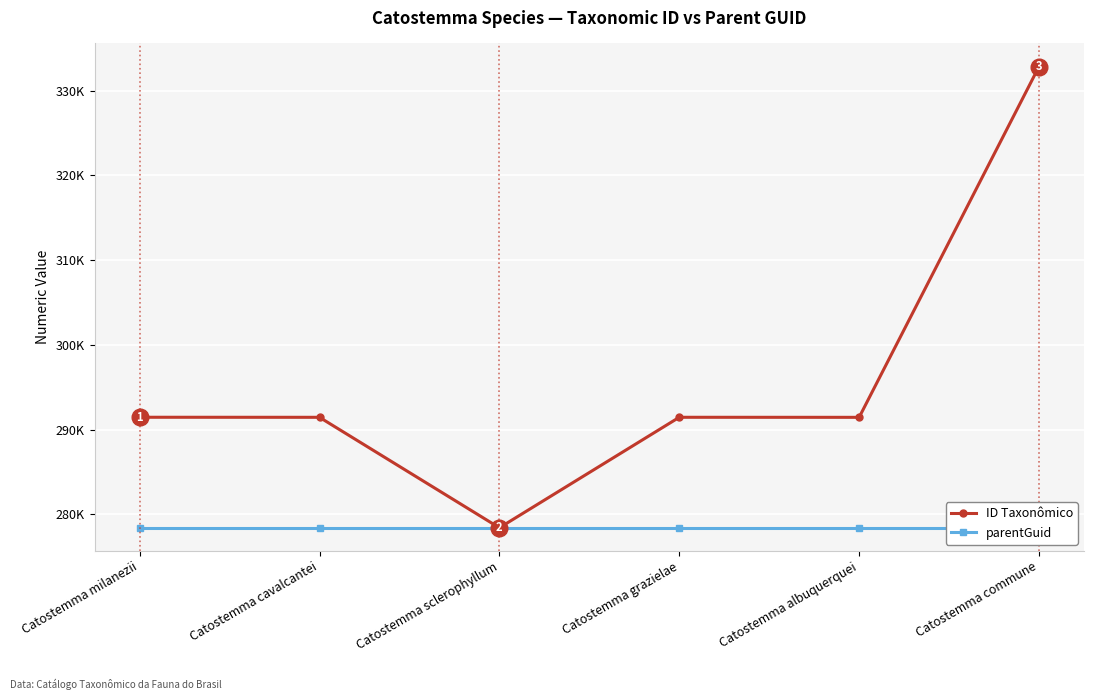

Rank the series at Catostemma sclerophyllum from highest to lowest value.

ID Taxonômico, parentGuid